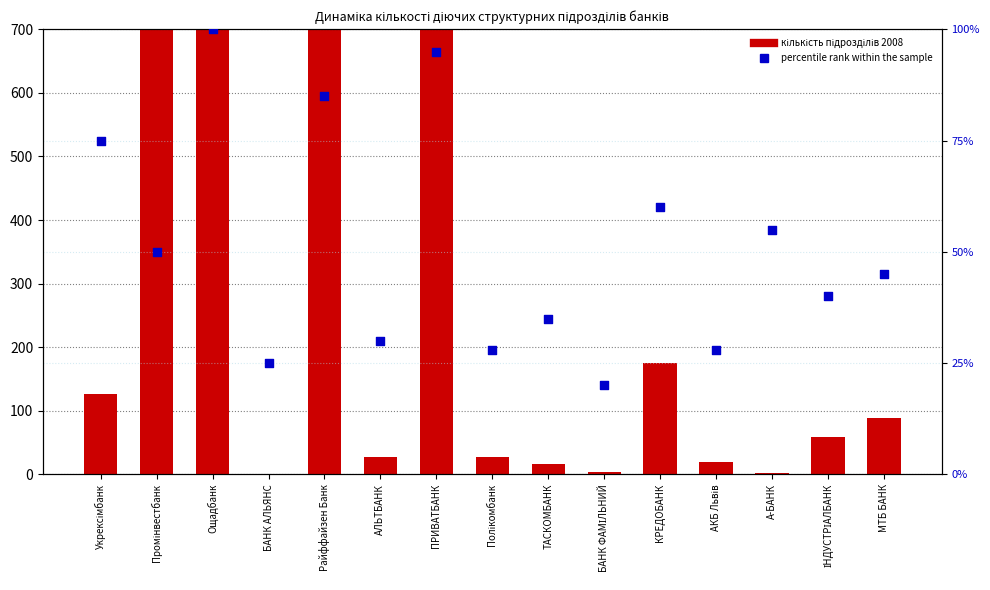

Is the value of кількість підрозділів 2008 at БАНК ФАМІЛЬНИЙ greater than the value of percentile rank within the sample at АКБ Львів?

No